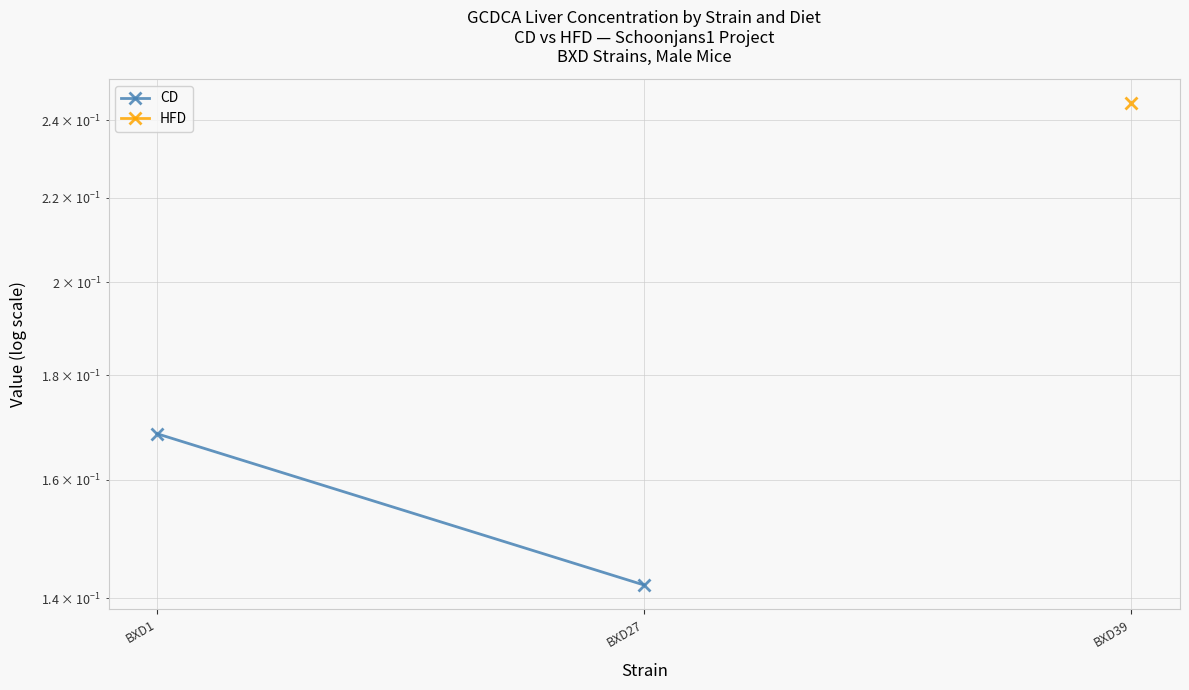

Rank the categories by value from lowest to highest.

BXD27, BXD1